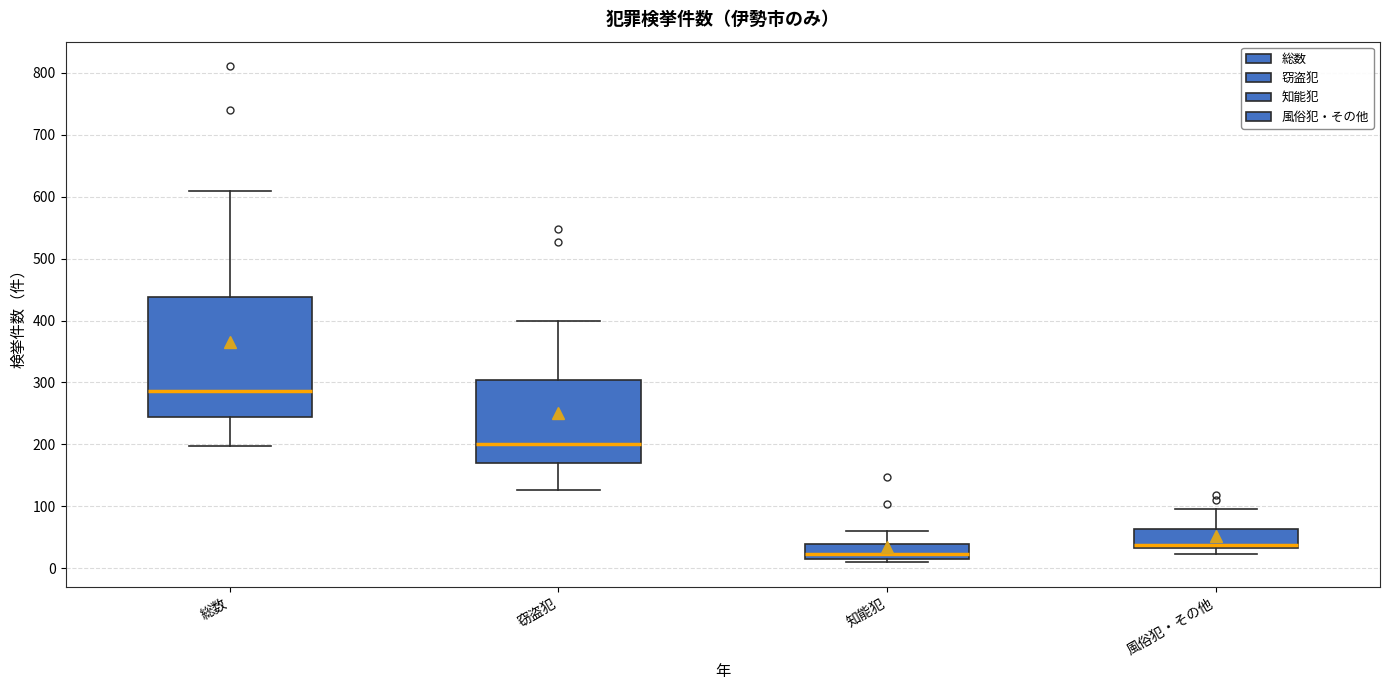

Where is the lower edge of the box for 総数 on the y-axis? The values are not printed on the chart, so give them approximately, as read against the axis.

240